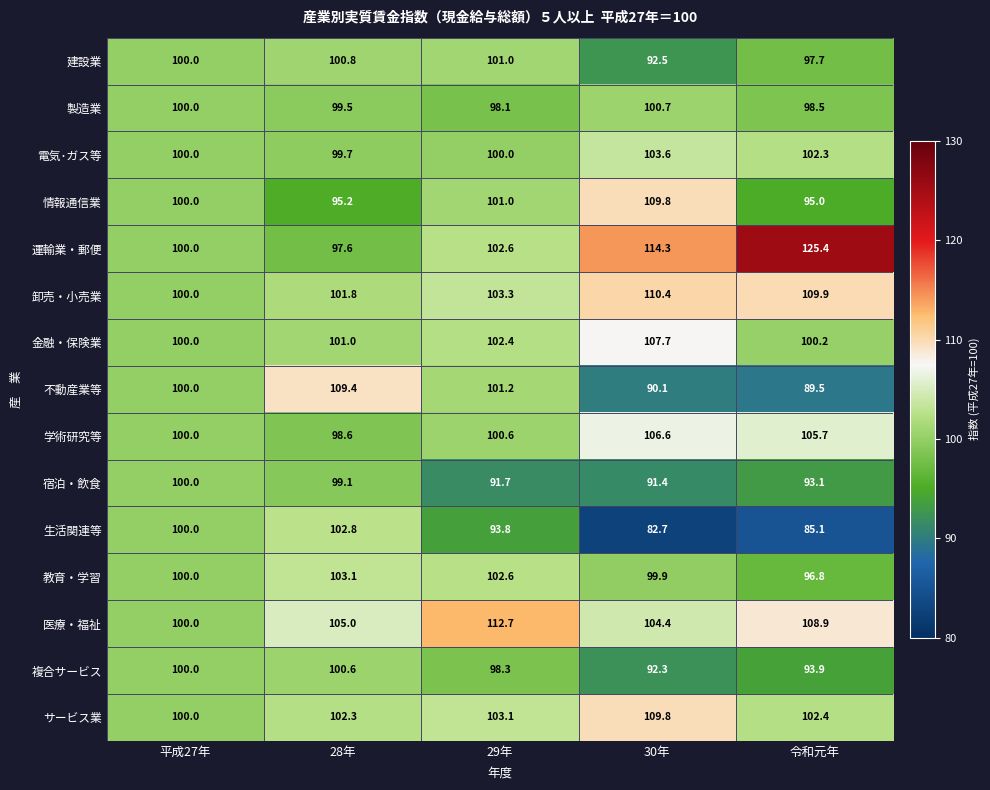

At which category does the chart reach its peak across all series?

令和元年